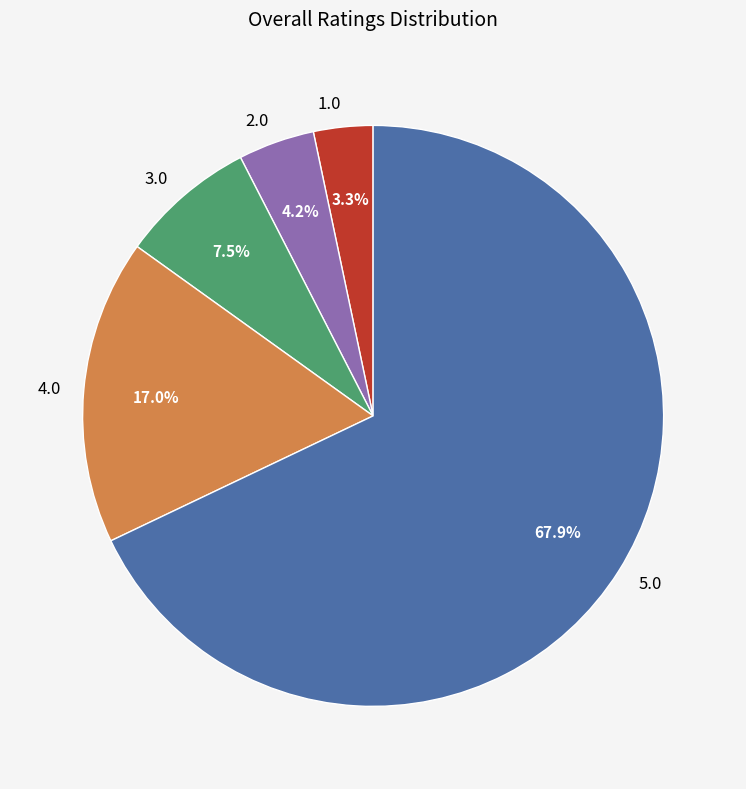

To the nearest percent, what portion does 4.0 represent?

17%